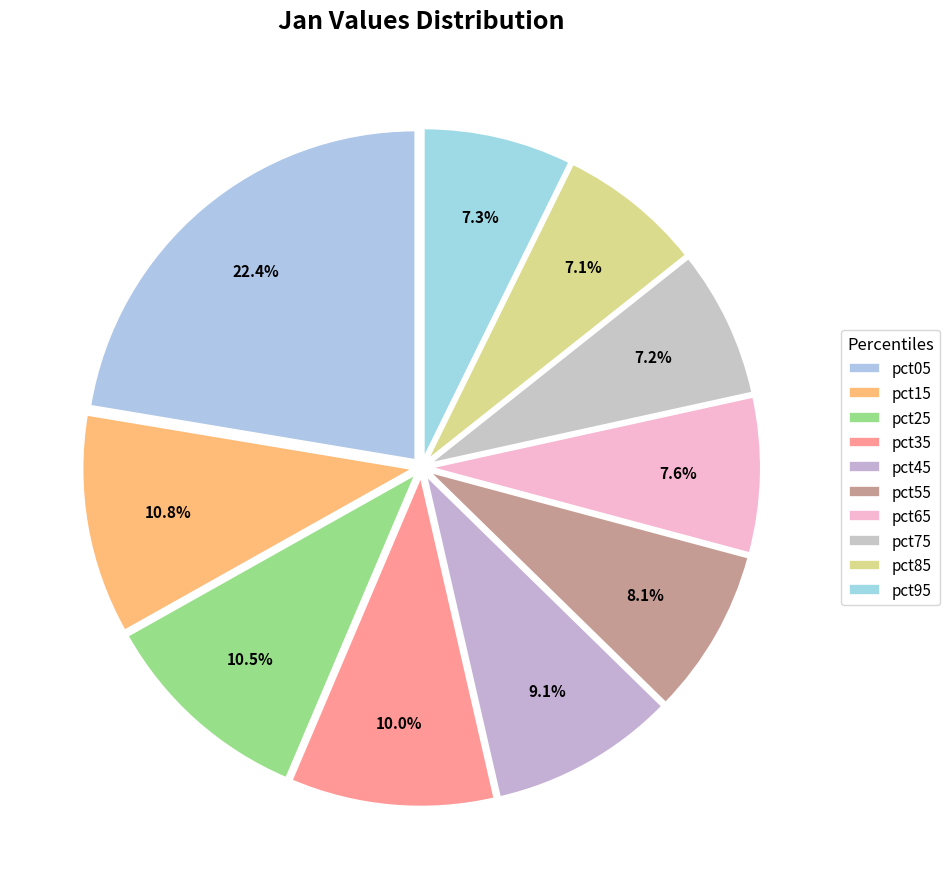

What is the ratio of the value at pct75 to the value at pct15?

0.7